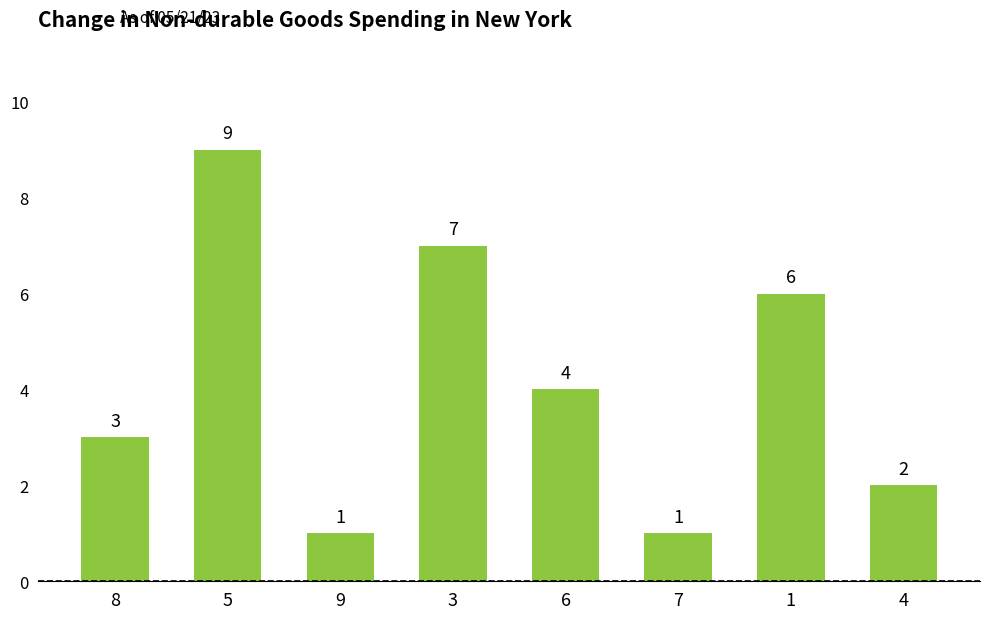

Are the bars horizontal?

No